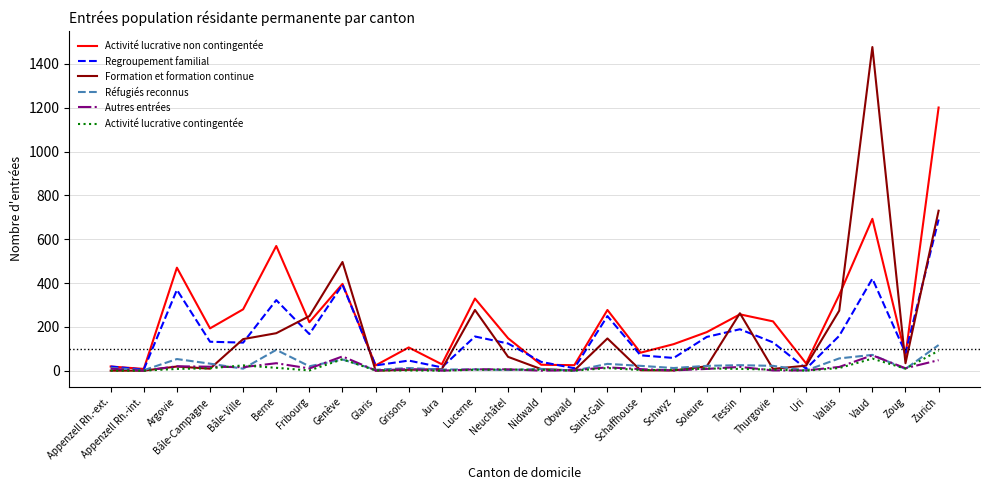

What is the spread (max minus min) of values at Vaud?

1422